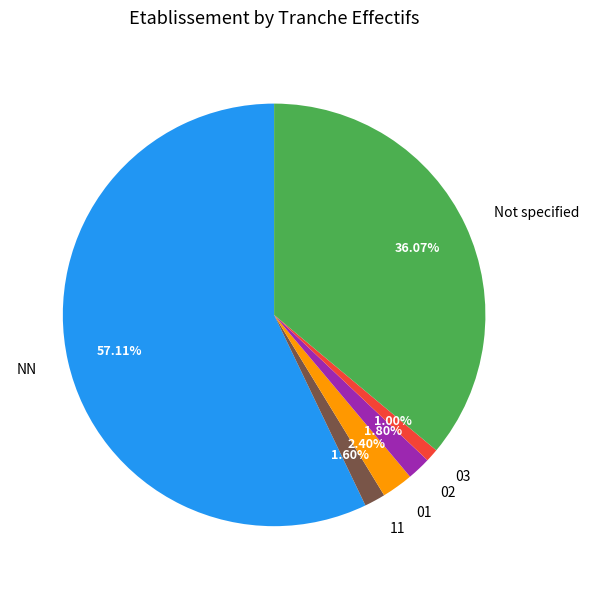

Does 02 account for over 50% of the chart?

No